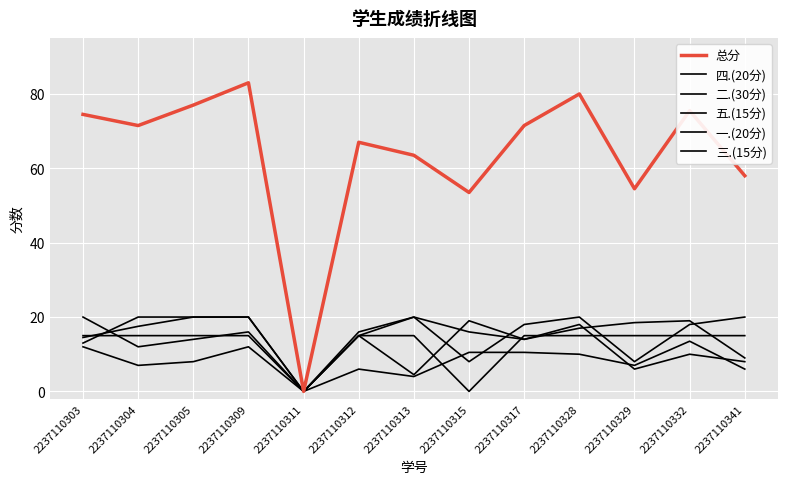

How many lines are shown in the chart?

6